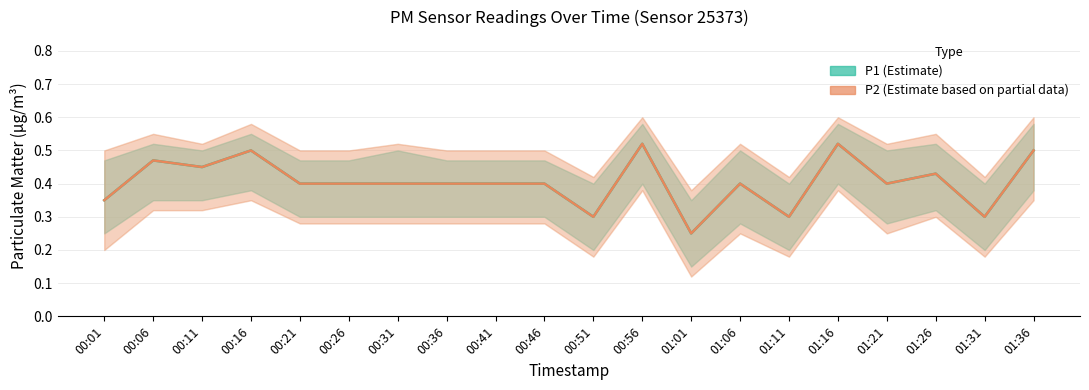

True or false: P2 has more than 2 points higher than both neighbors.

True